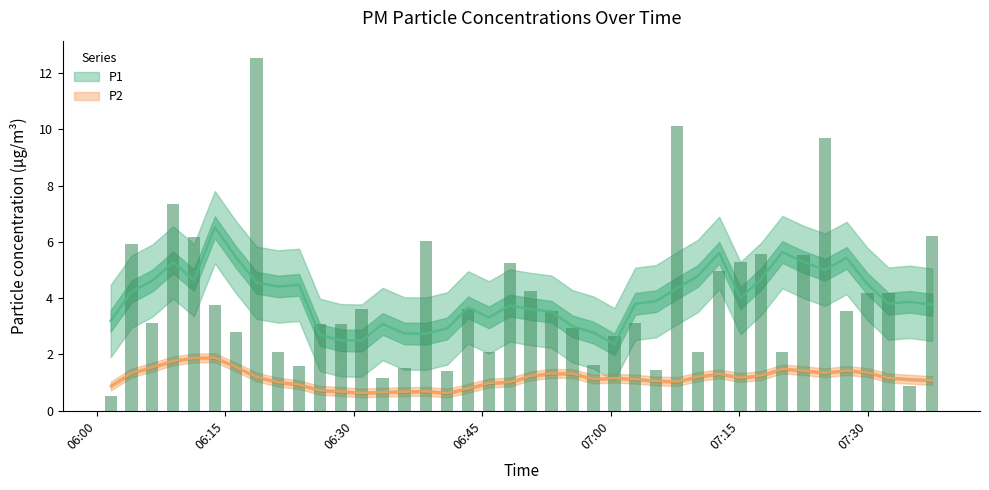

What is the value of the 9th bar from the left?

2.1